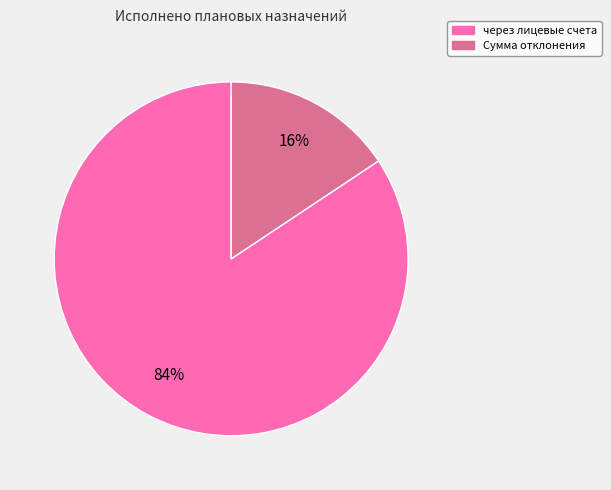

How many segments does this pie chart have?

2